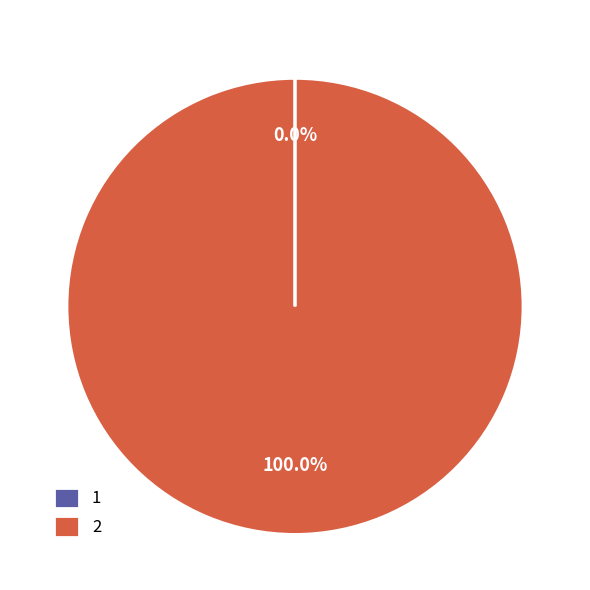

Does 2 represent more than half of the total?

Yes